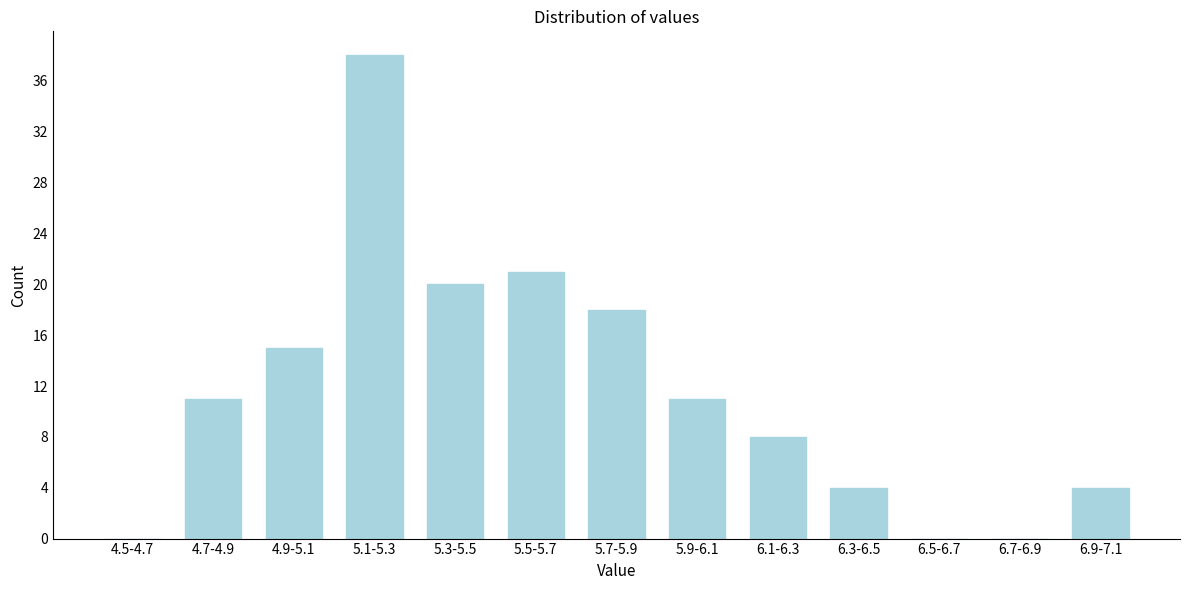

Reading right to left, what are all the values shown in this chart?

6.9-7.1=4	6.7-6.9=0	6.5-6.7=0	6.3-6.5=4	6.1-6.3=8	5.9-6.1=11	5.7-5.9=18	5.5-5.7=21	5.3-5.5=20	5.1-5.3=38	4.9-5.1=15	4.7-4.9=11	4.5-4.7=0